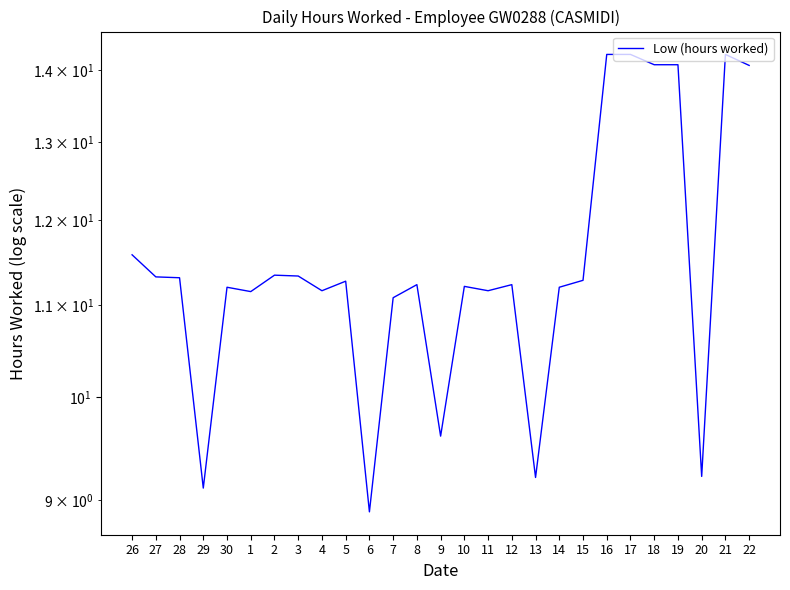

What is the label of the 21st point from the left?

16